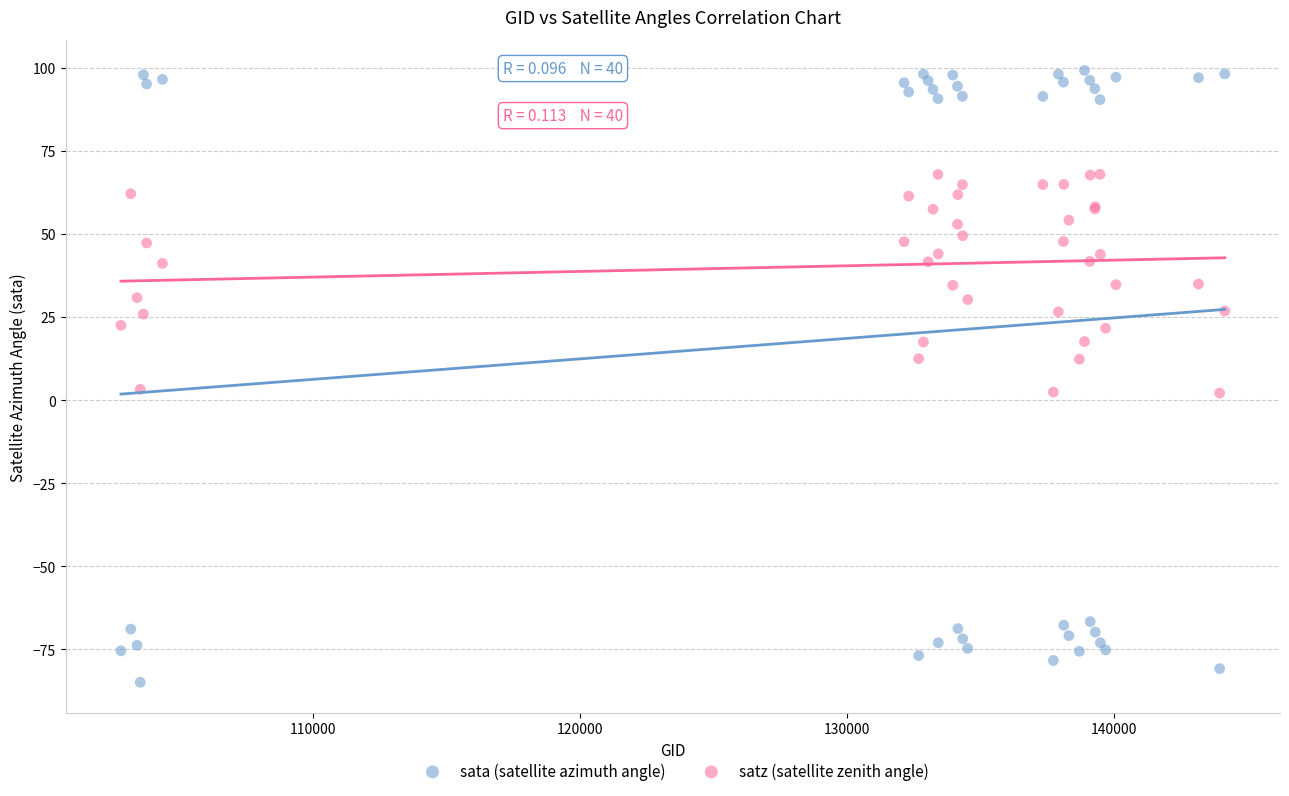

Which series contains the highest Y value?

sata (satellite azimuth angle)